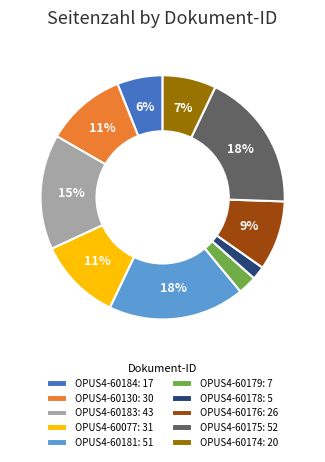

To the nearest percent, what is the combined percentage of OPUS4-60178 and OPUS4-60184?

8%